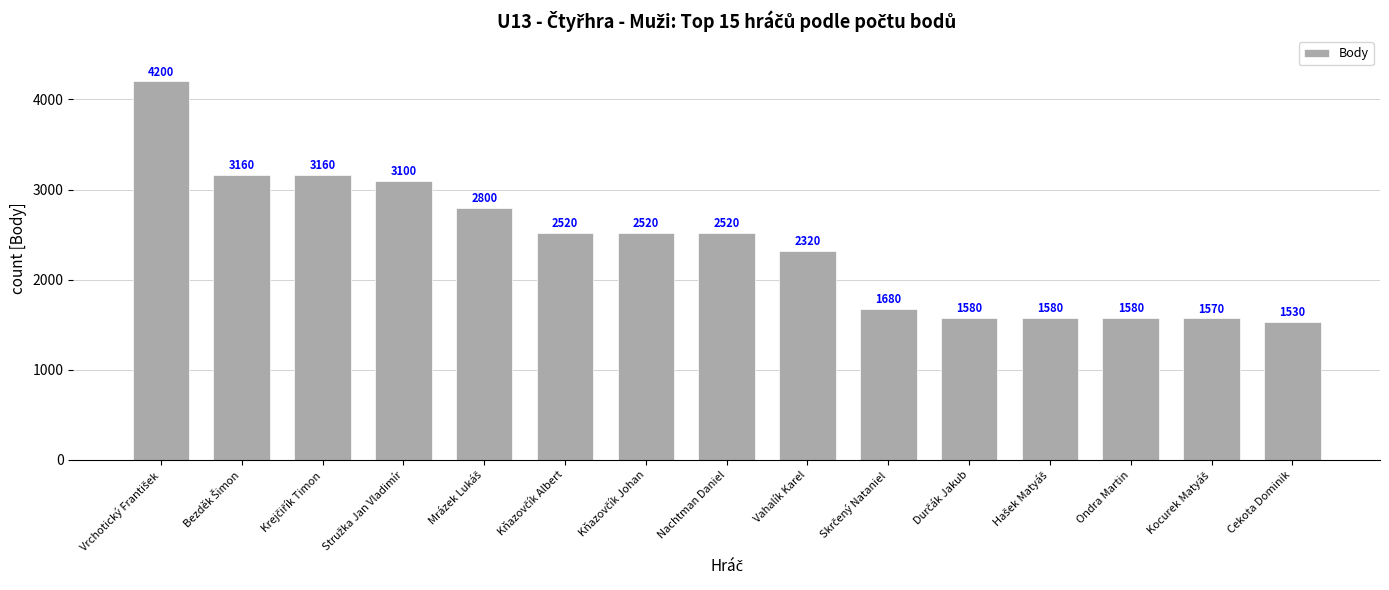

True or false: the data shows 3667 at Nachtman Daniel.

False